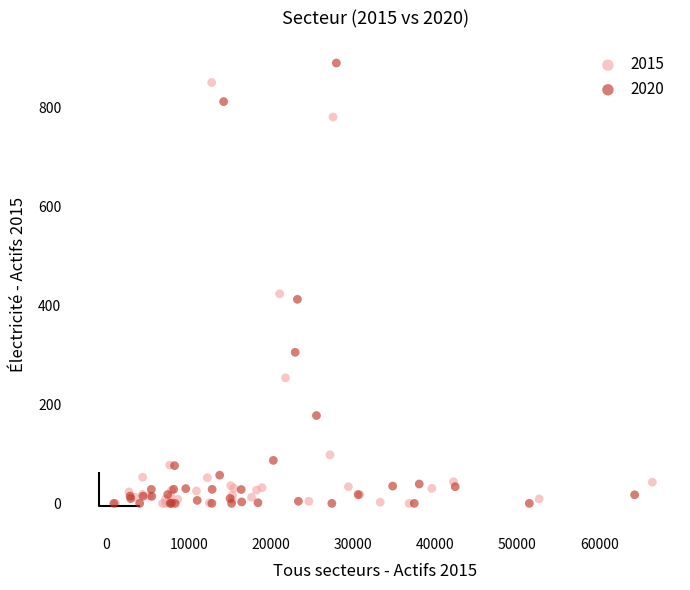

What are all the series names shown in the legend?

2015, 2020